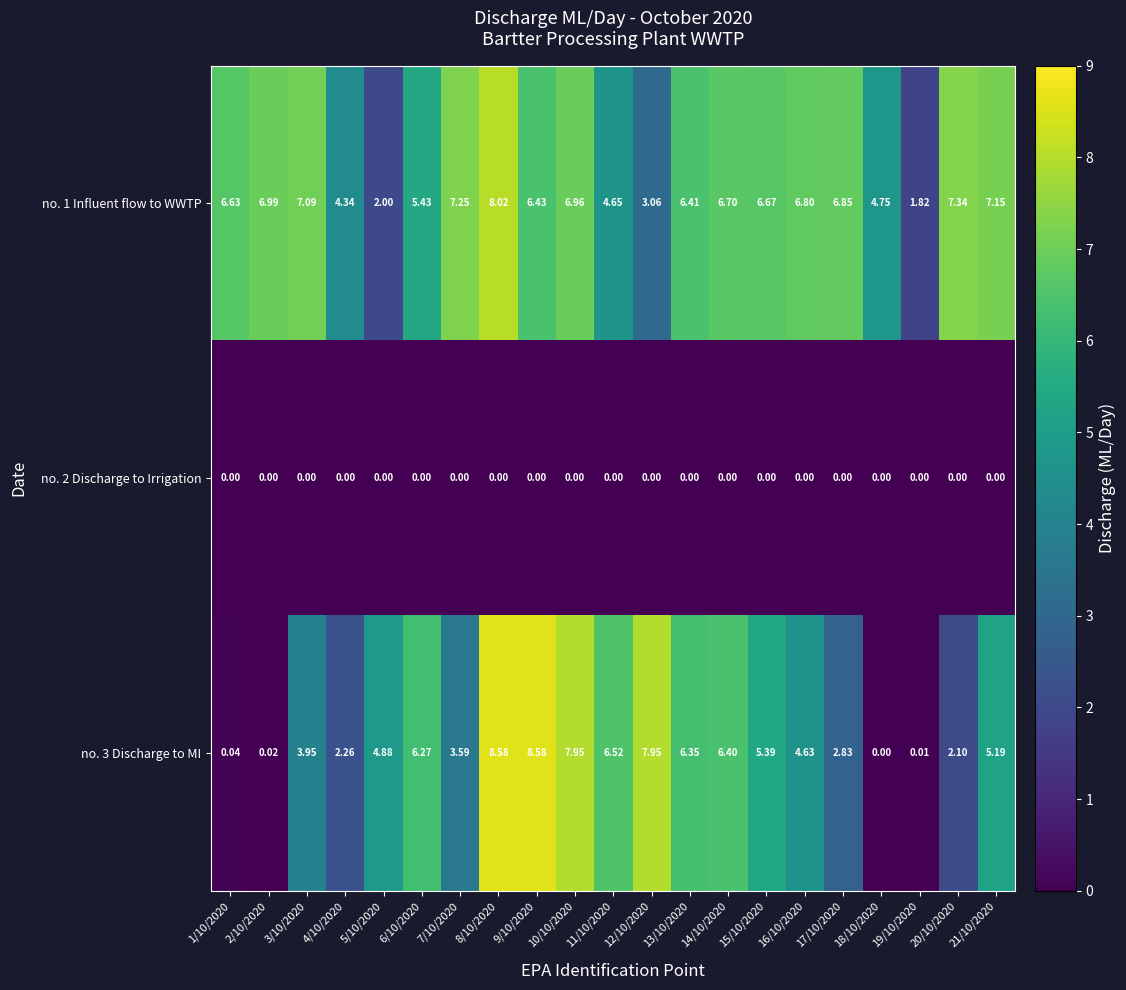

Rank the series at 1/10/2020 from lowest to highest value.

no. 2 Discharge to Irrigation, no. 3 Discharge to MI, no. 1 Influent flow to WWTP